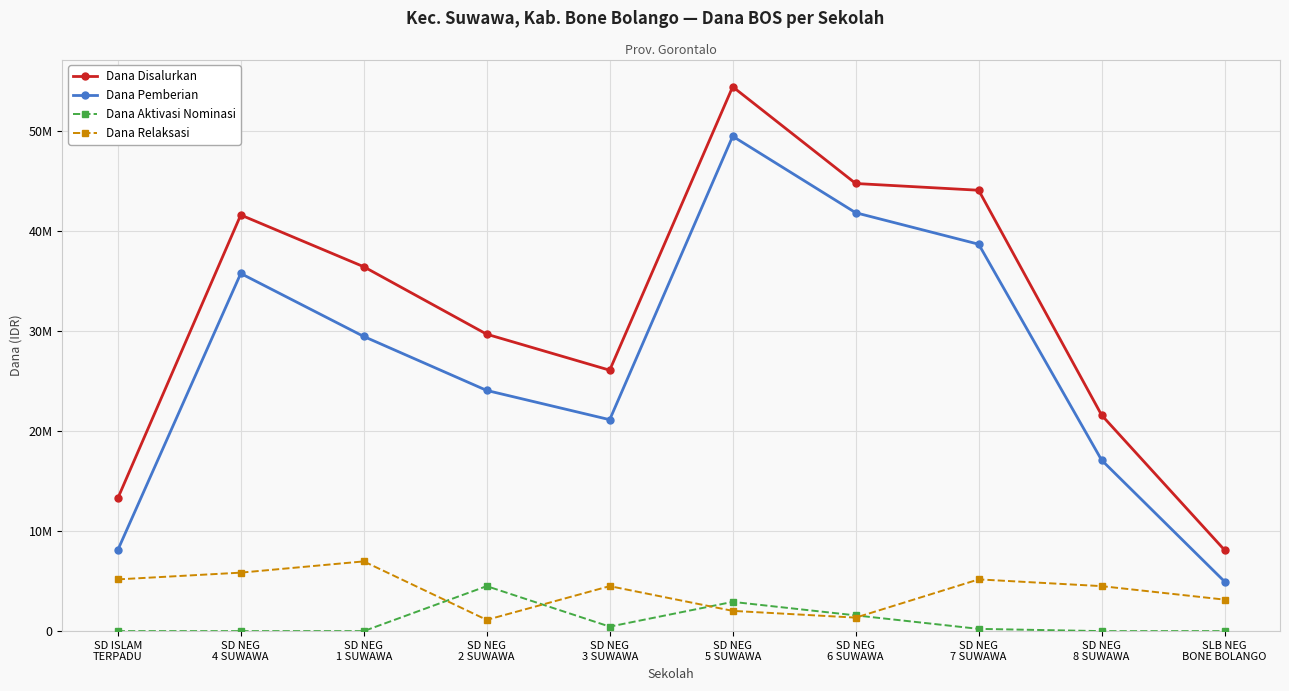

Where is Dana Relaksasi nearest to the value 4050000?

SD NEG
3 SUWAWA